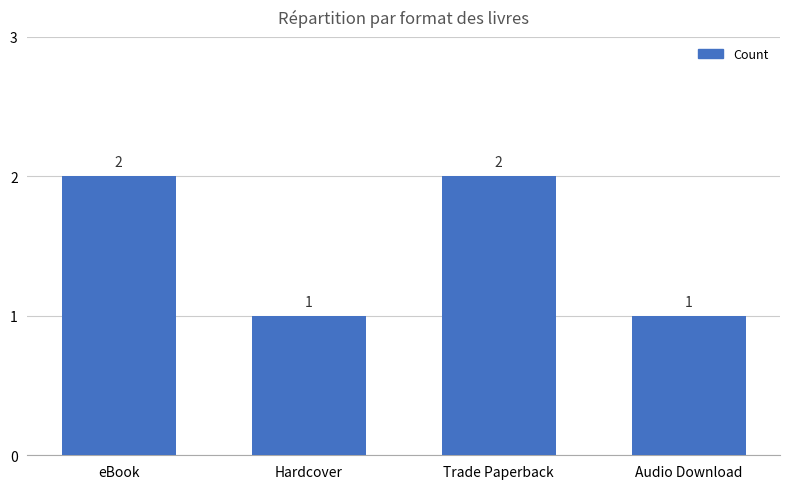

Reading right to left, extract all data points from this chart.

Audio Download=1	Trade Paperback=2	Hardcover=1	eBook=2